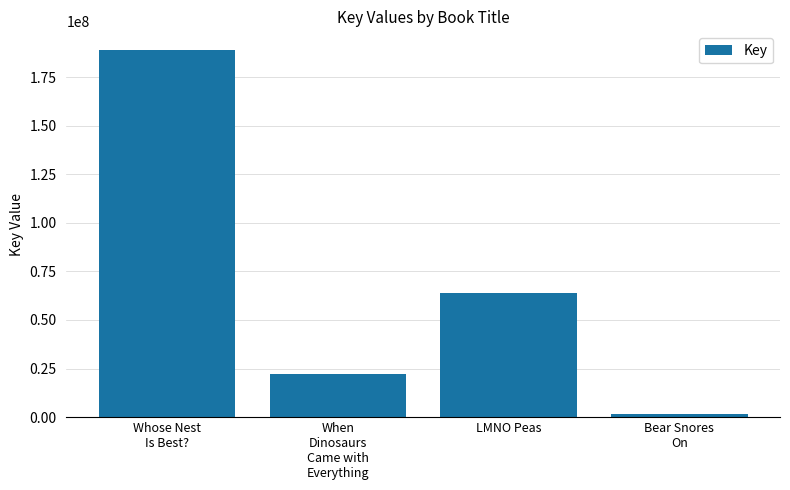

What is the difference between the values at Whose Nest
Is Best? and Bear Snores
On?

187548498